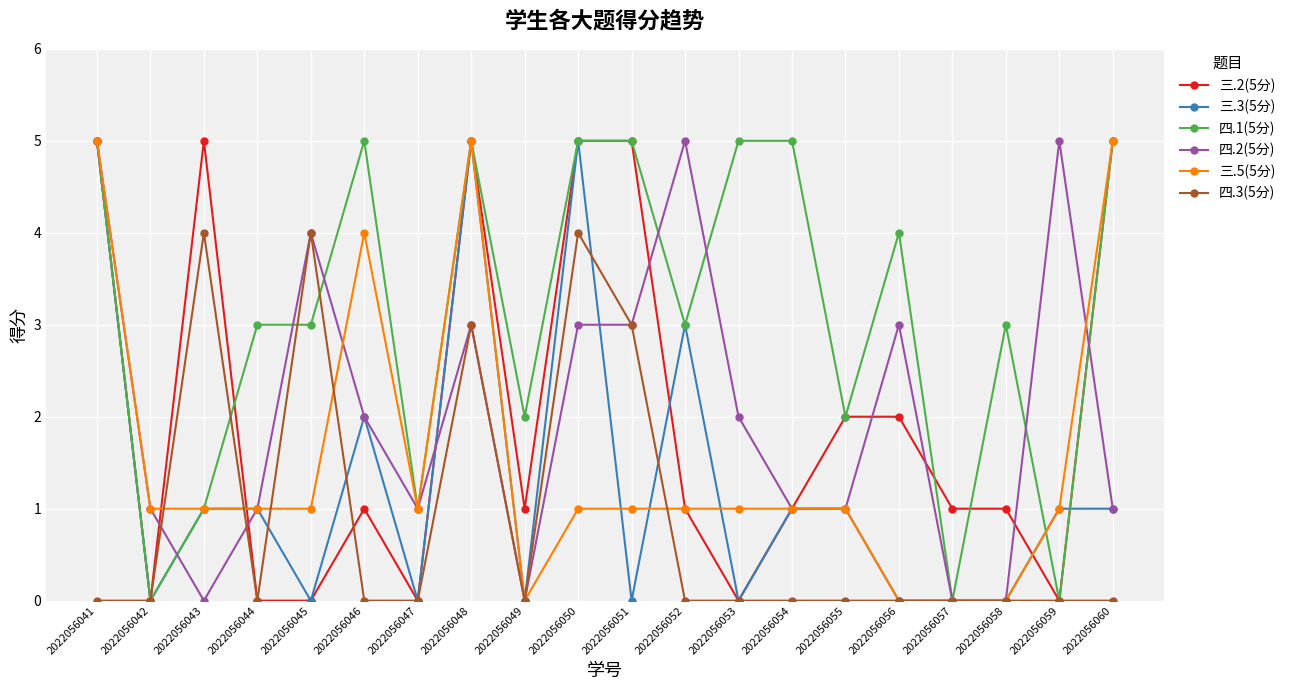

Is this an area chart (filled region under the line)?

No